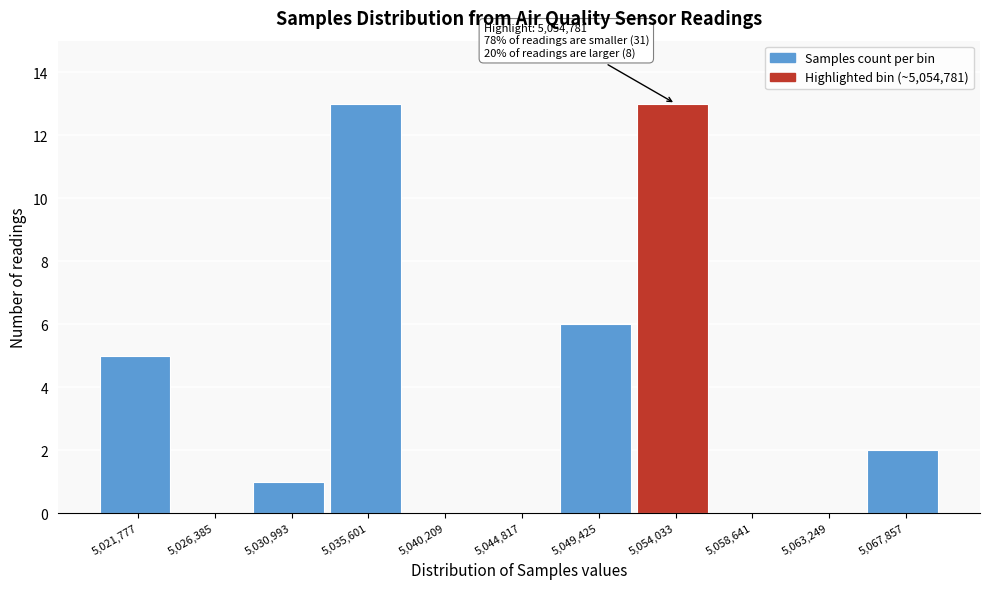

Reading left to right, extract all data points from this chart.

5,021,777=5	5,026,385=0	5,030,993=1	5,035,601=13	5,040,209=0	5,044,817=0	5,049,425=6	5,054,033=13	5,058,641=0	5,063,249=0	5,067,857=2